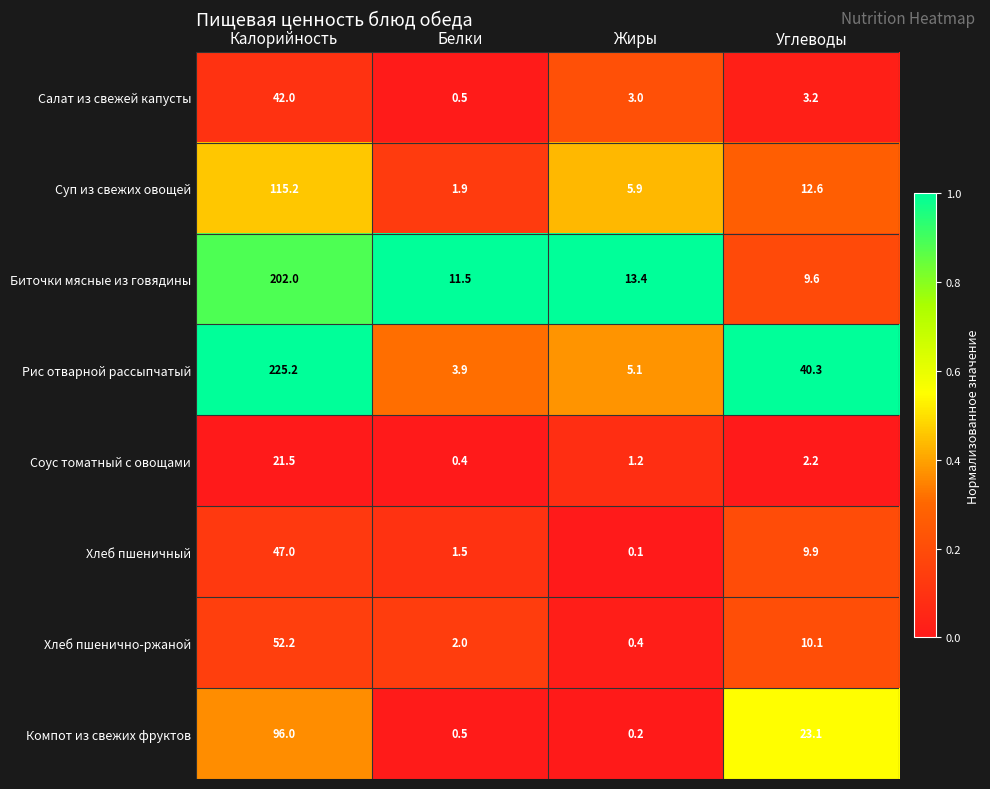

At how many categories does at least one series exceed 0?

4